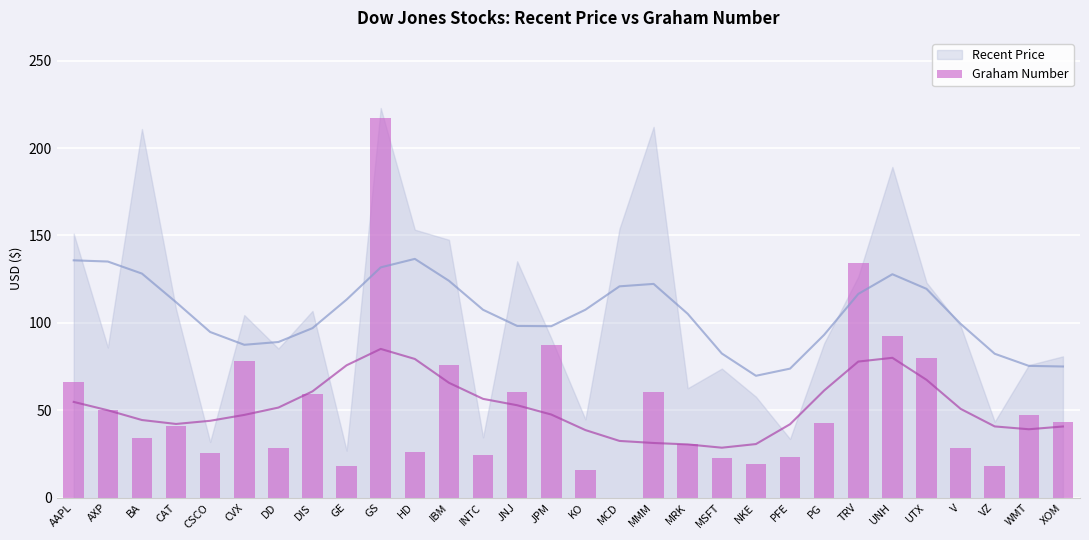

Reading left to right, what are all the values shown in this chart?

AAPL=66.0	AXP=50.0	BA=34.3	CAT=41.2	CSCO=25.6	CVX=78.4	DD=28.6	DIS=59.1	GE=18.2	GS=217.4	HD=26.1	IBM=76.1	INTC=24.3	JNJ=60.3	JPM=87.1	KO=15.6	MCD=0.0	MMM=60.5	MRK=30.6	MSFT=22.5	NKE=19.3	PFE=23.2	PG=42.6	TRV=134.4	UNH=92.4	UTX=79.8	V=28.5	VZ=18.0	WMT=47.5	XOM=43.4